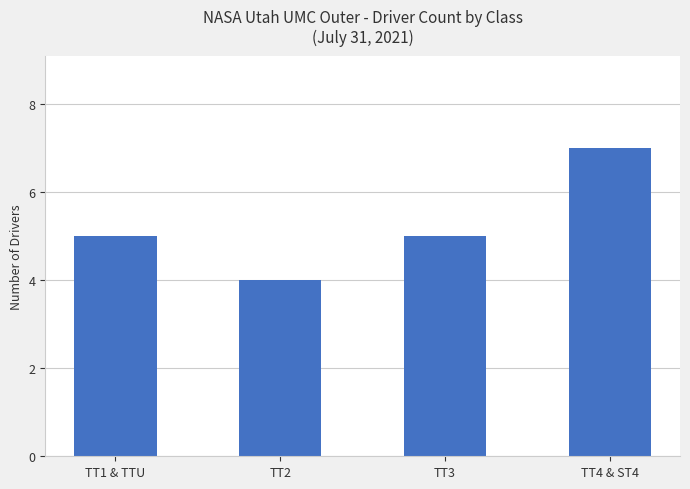

Reading left to right, extract all data points from this chart.

5	4	5	7